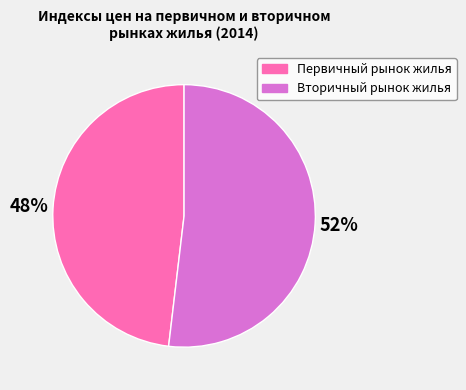

Which category has the biggest portion of the pie?

Вторичный рынок жилья